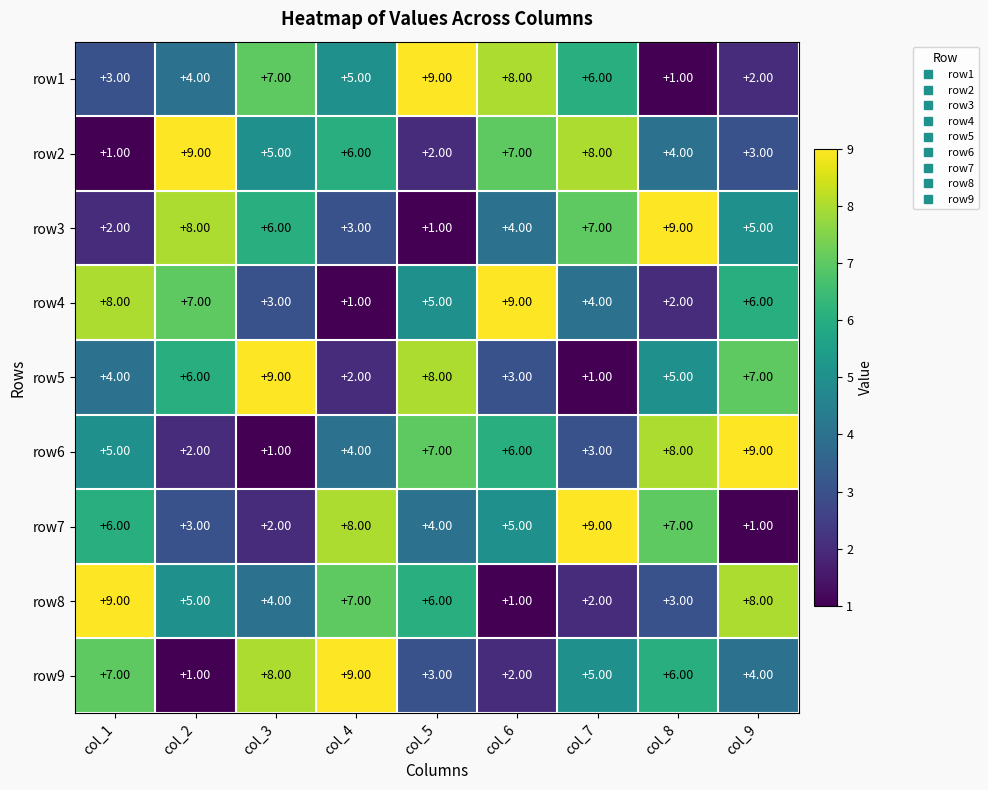

What is the sum of all row6 values?

45